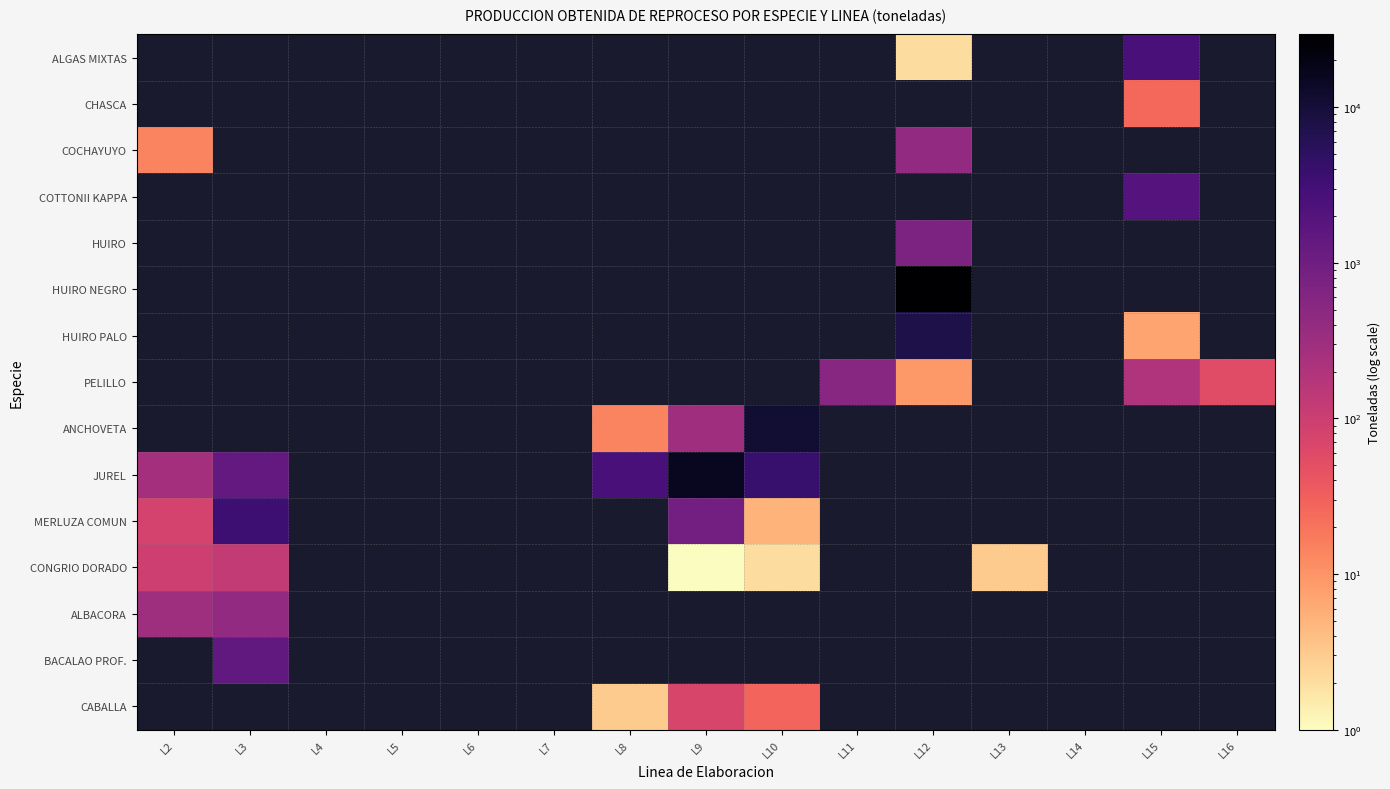

Which has a higher value, L10 or L8?

L8